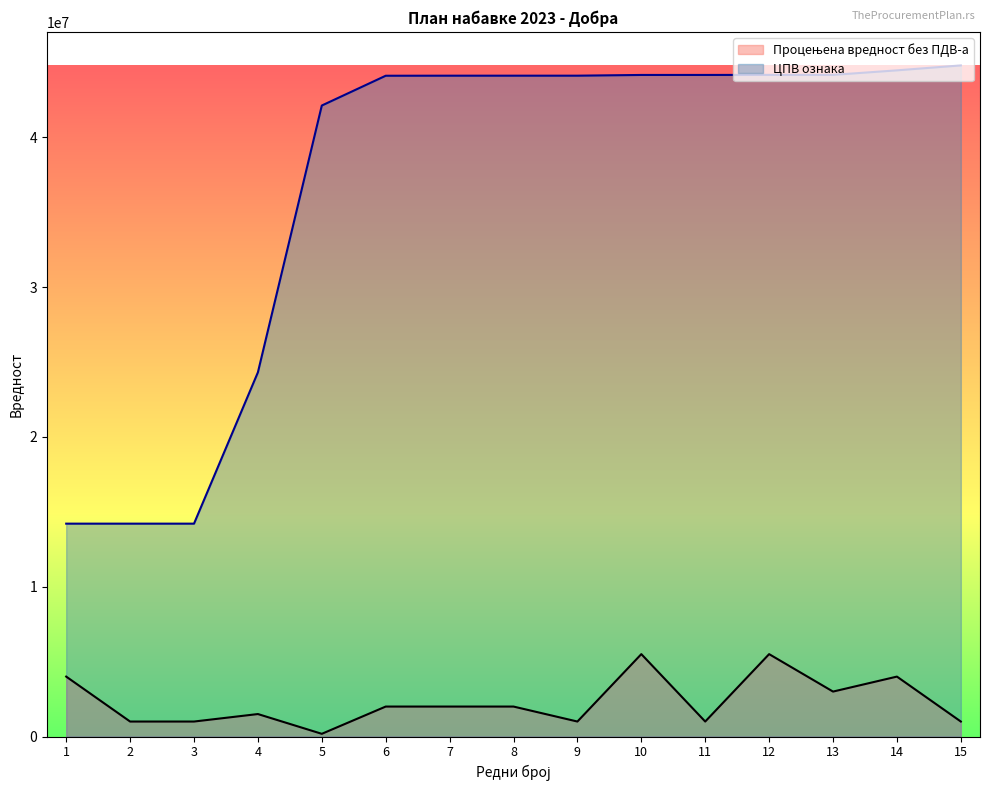

What is the maximum value for ЦПВ ознака?

44800000